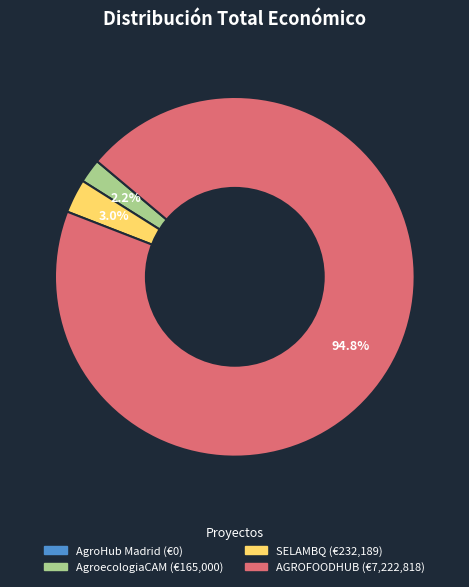

Is it true that AGROFOODHUB is 99% of the pie?

False